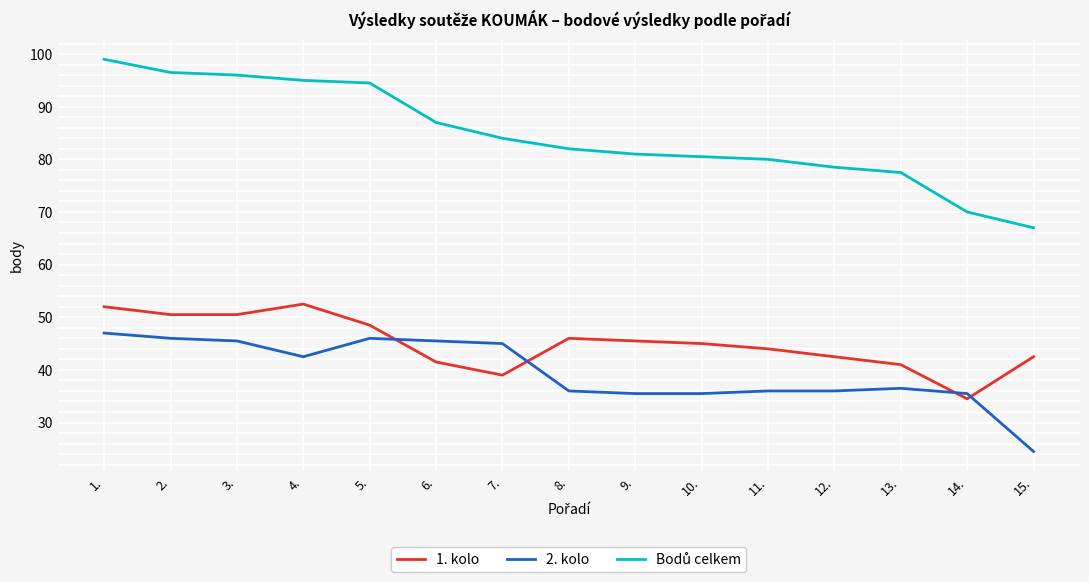

At how many categories does at least one series exceed 97?

1